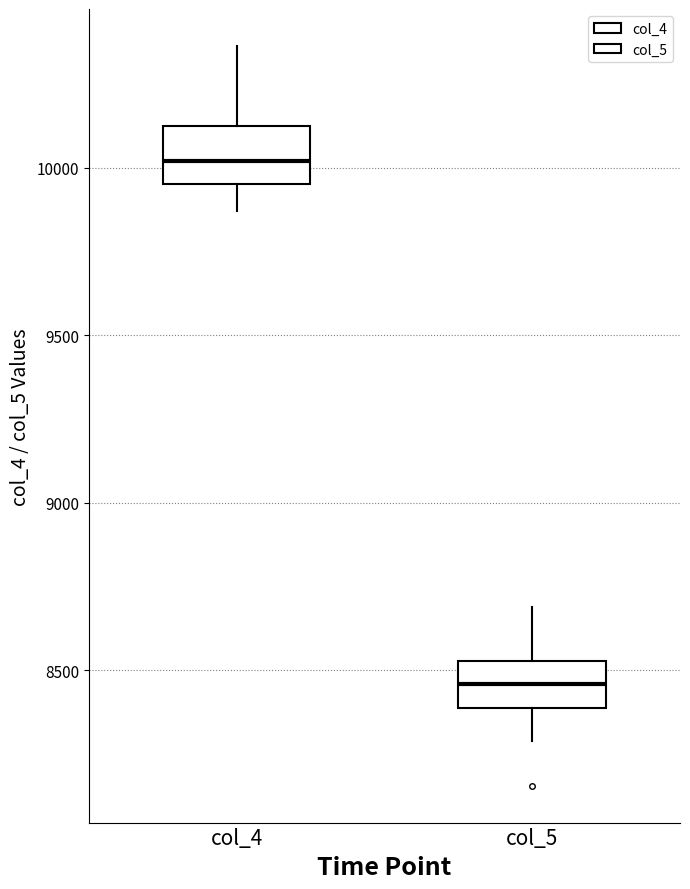

Reading left to right, transcribe this box plot: for each box, give where its median line is, the range the box spans, and where its two whiskers end, as read against the y-axis. The values are not printed on the chart, so give them approximately, as read against the axis.

col_4: median 10000, box 9950 to 10150, whiskers 9850 to 10350
col_5: median 8450, box 8400 to 8550, whiskers 8300 to 8700